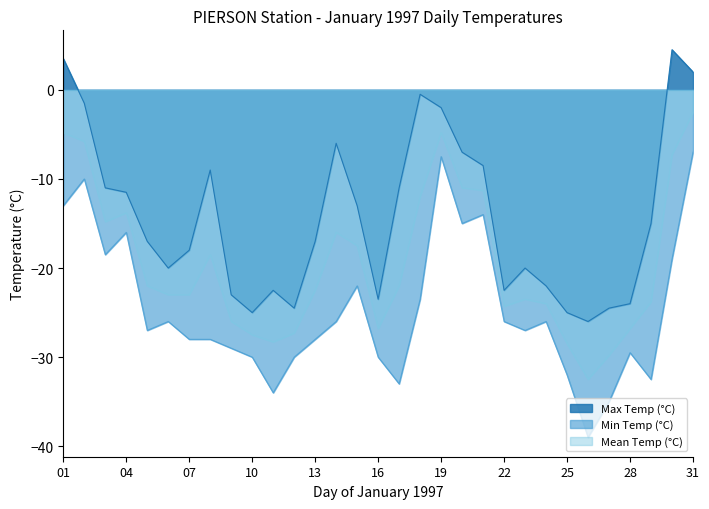

True or false: Mean Temp (°C) and Min Temp (°C) intersect in this chart.

False